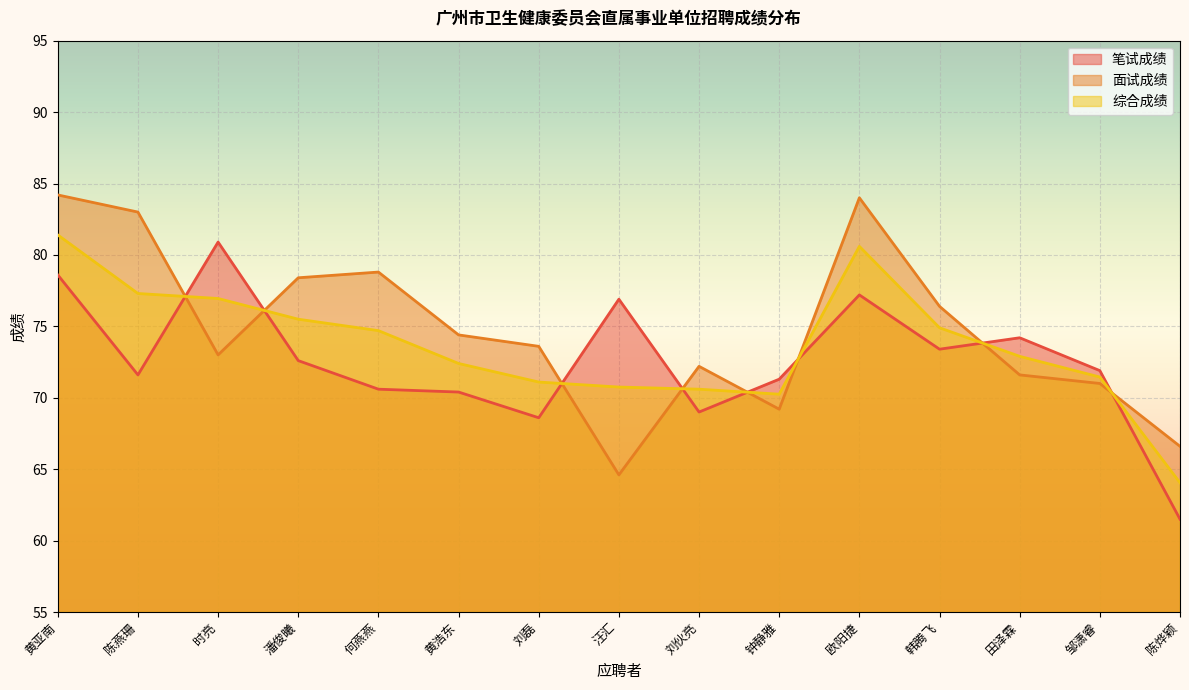

True or false: 面试成绩 and 笔试成绩 cross at least once.

True